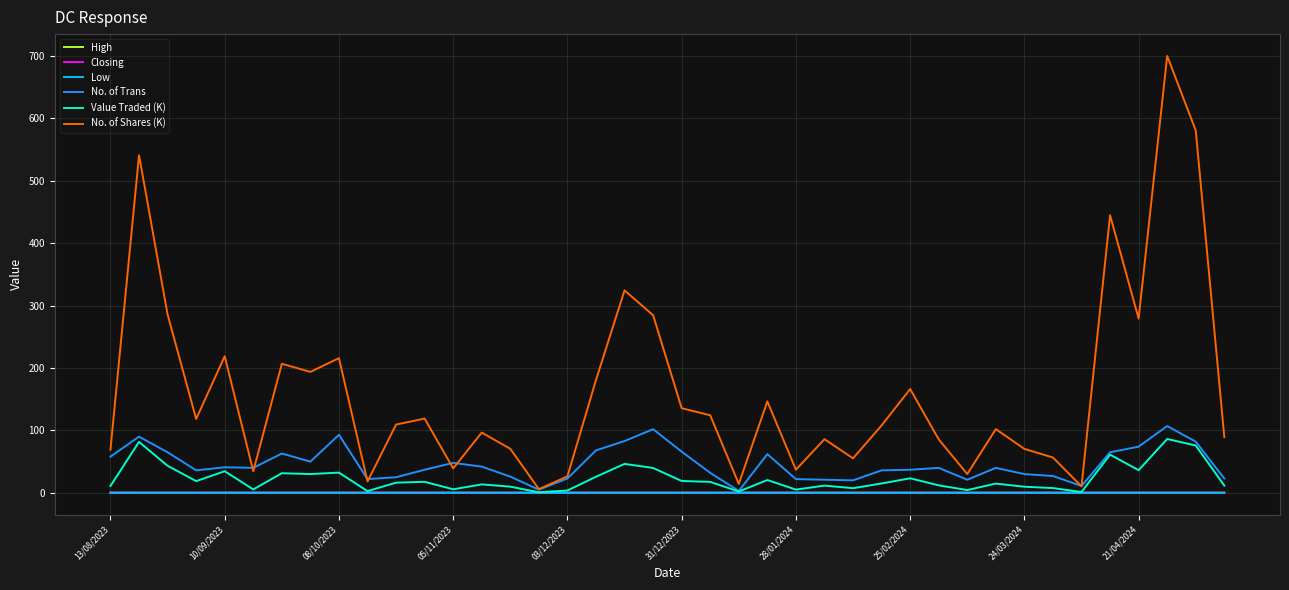

Which series has the largest range (max minus min)?

No. of Shares (K)